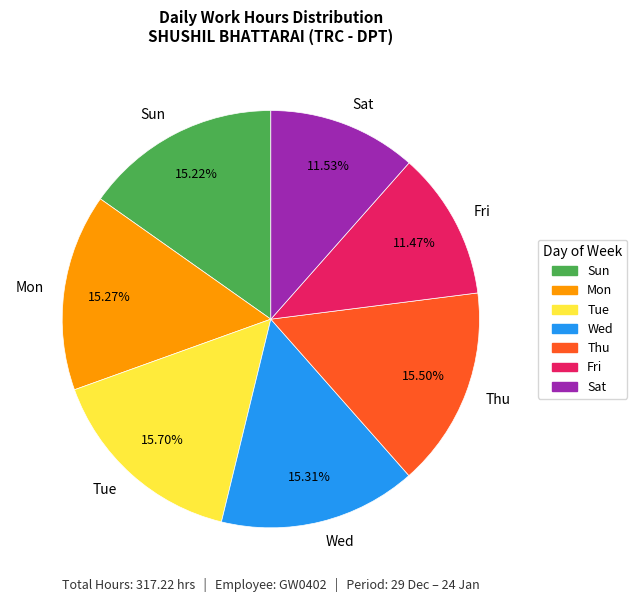

Is the sum of Sun and Fri greater than half?

No